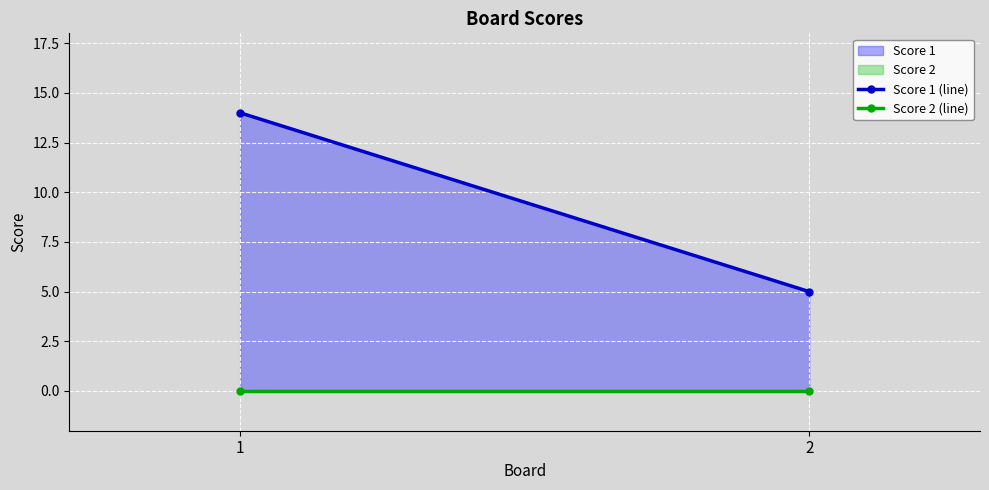

Is it true that Score 1 equals 5 at 2?

True